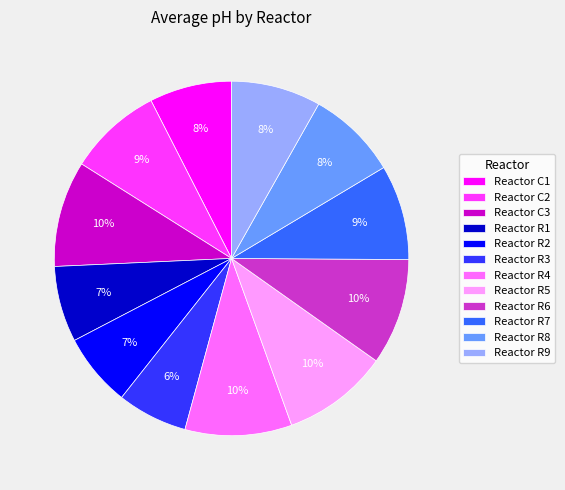

Does any single category account for the majority?

No